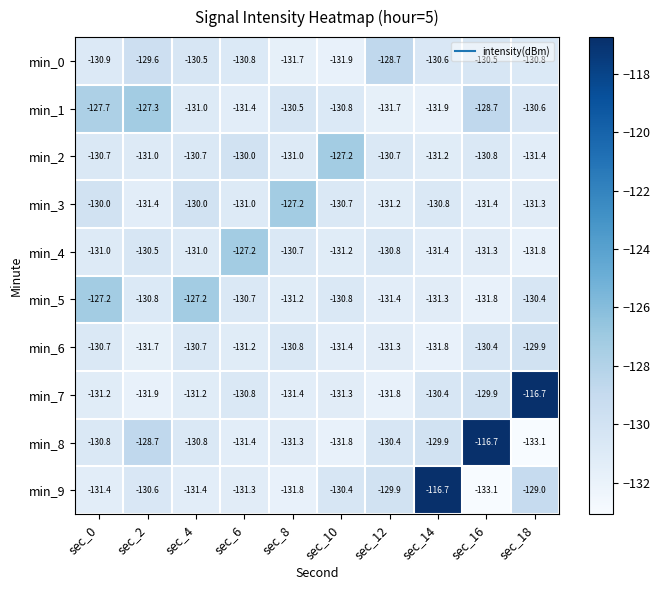

At which label is min_9 closest to -124?

sec_18